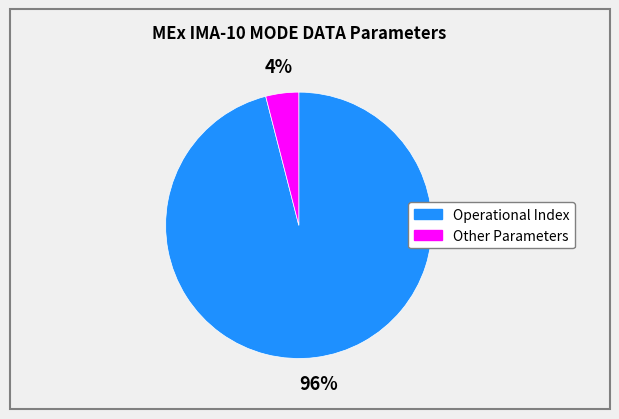

Does any single category account for the majority?

Yes